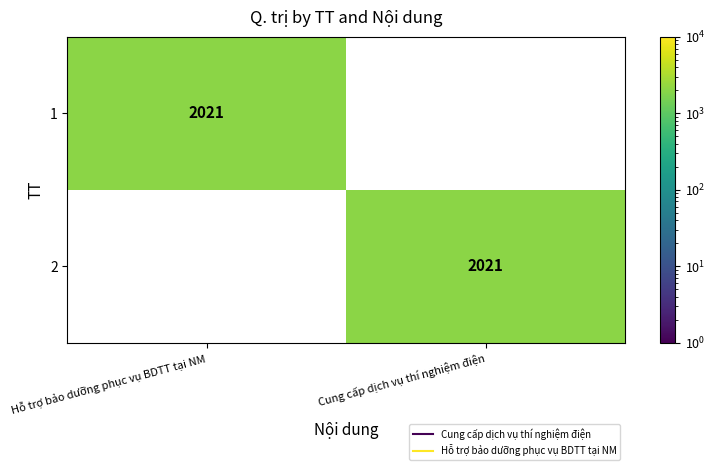

What is the maximum value shown in the chart?

2021